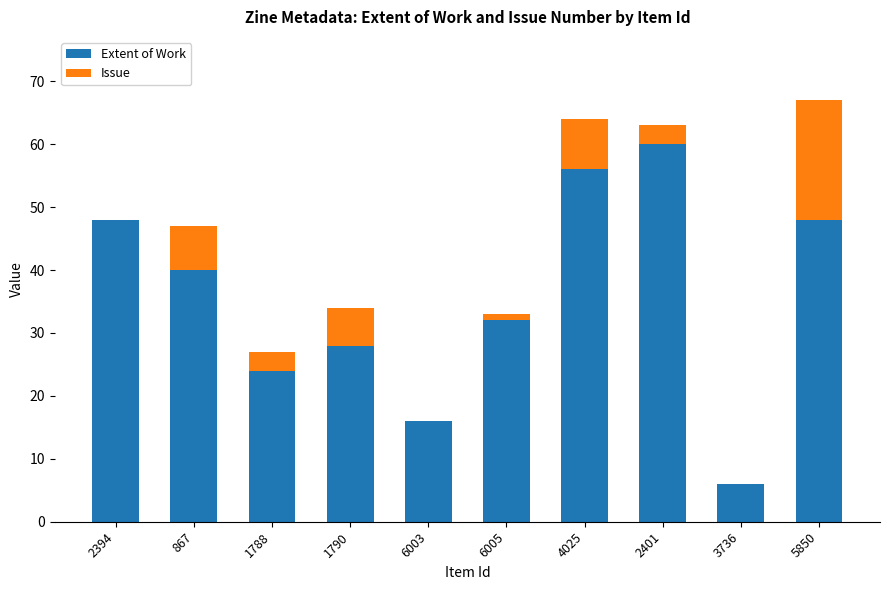

The Extent of Work series shows 48 at 5850. True or false?

True